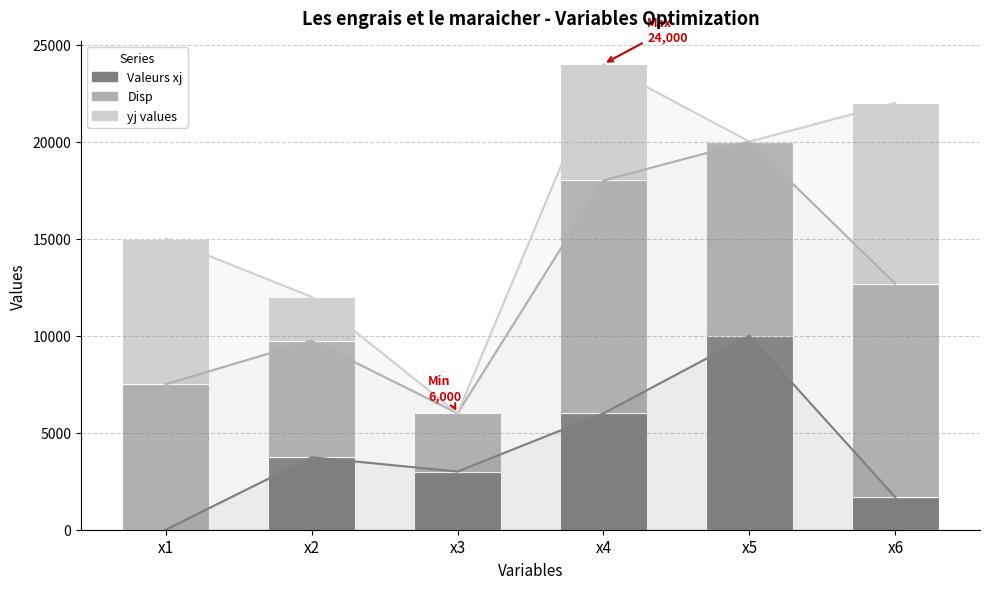

Count the Disp values in the range 6000 to 11000.

4